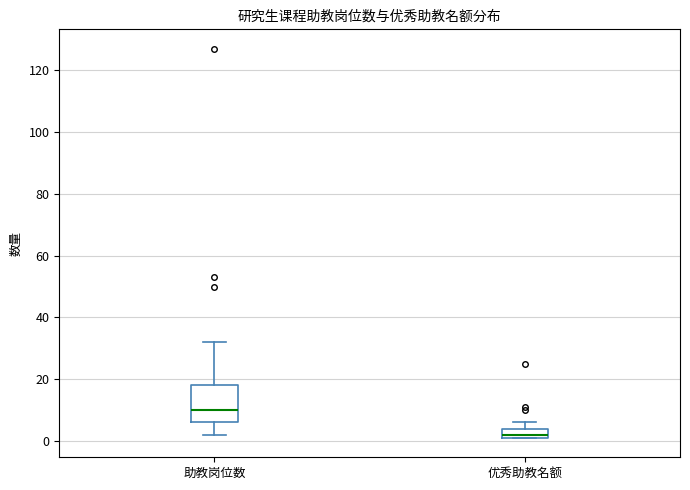

Which box is the tallest, from its lower edge to its upper edge?

助教岗位数